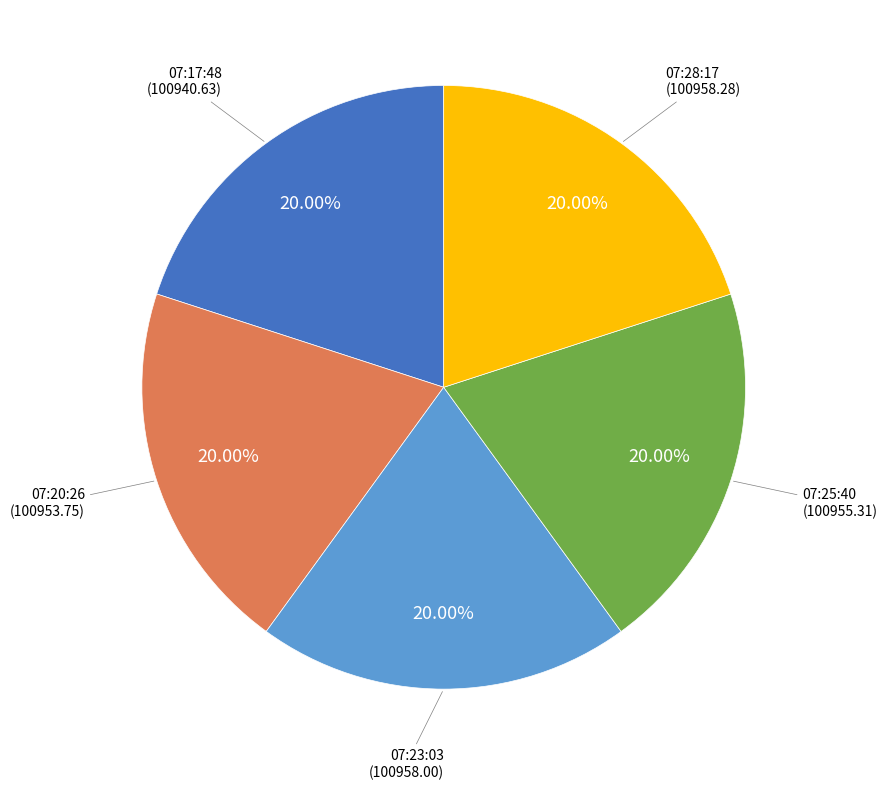

Does any single category account for the majority?

No